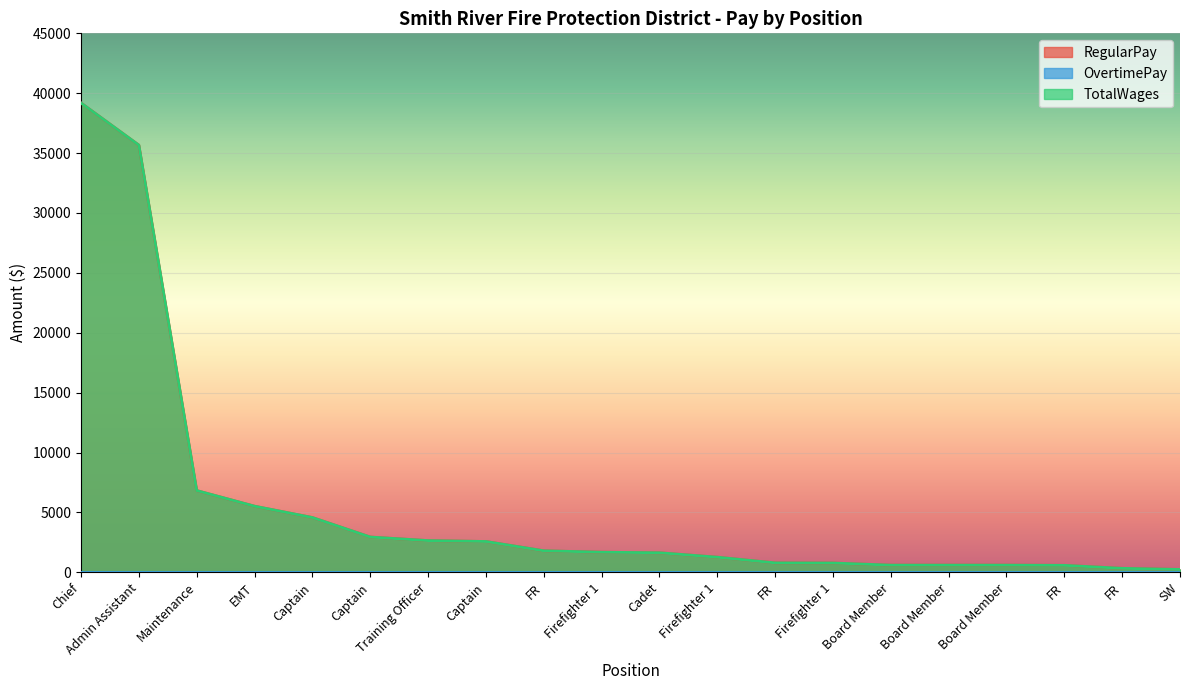

Which has a higher value, Board Member or EMT?

EMT